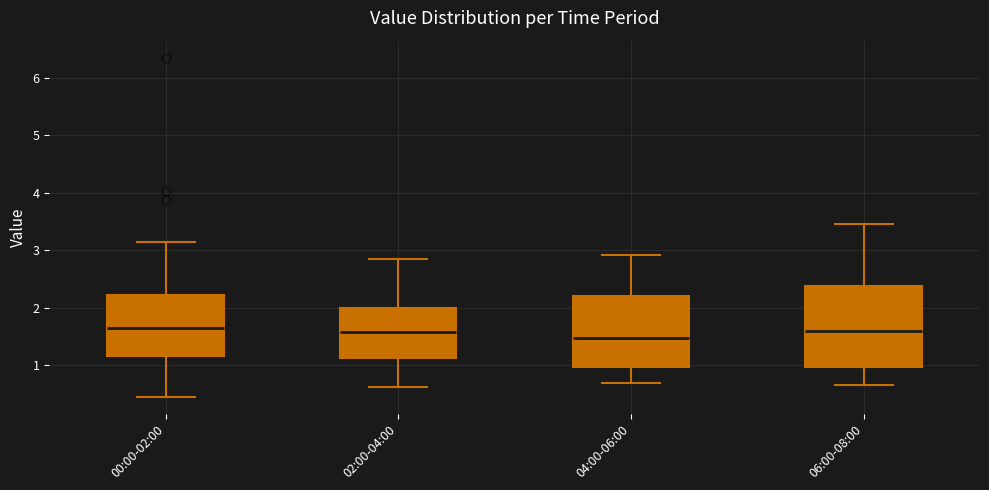

Reading left to right, transcribe this box plot: for each box, give where its median line is, the range the box spans, and where its two whiskers end, as read against the y-axis. The values are not printed on the chart, so give them approximately, as read against the axis.

00:00-02:00: median 1.6, box 1.2 to 2.2, whiskers 0.5 to 3.2
02:00-04:00: median 1.6, box 1.1 to 2.0, whiskers 0.6 to 2.9
04:00-06:00: median 1.5, box 1.0 to 2.2, whiskers 0.7 to 2.9
06:00-08:00: median 1.6, box 1.0 to 2.4, whiskers 0.7 to 3.5